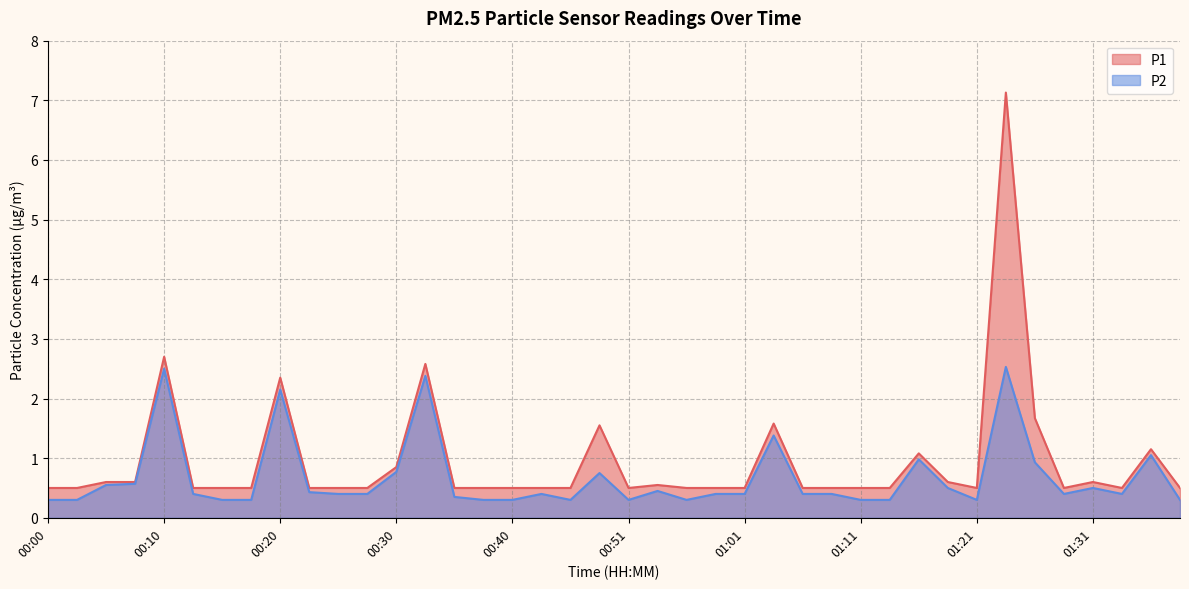

How many distinct data groups are displayed?

2